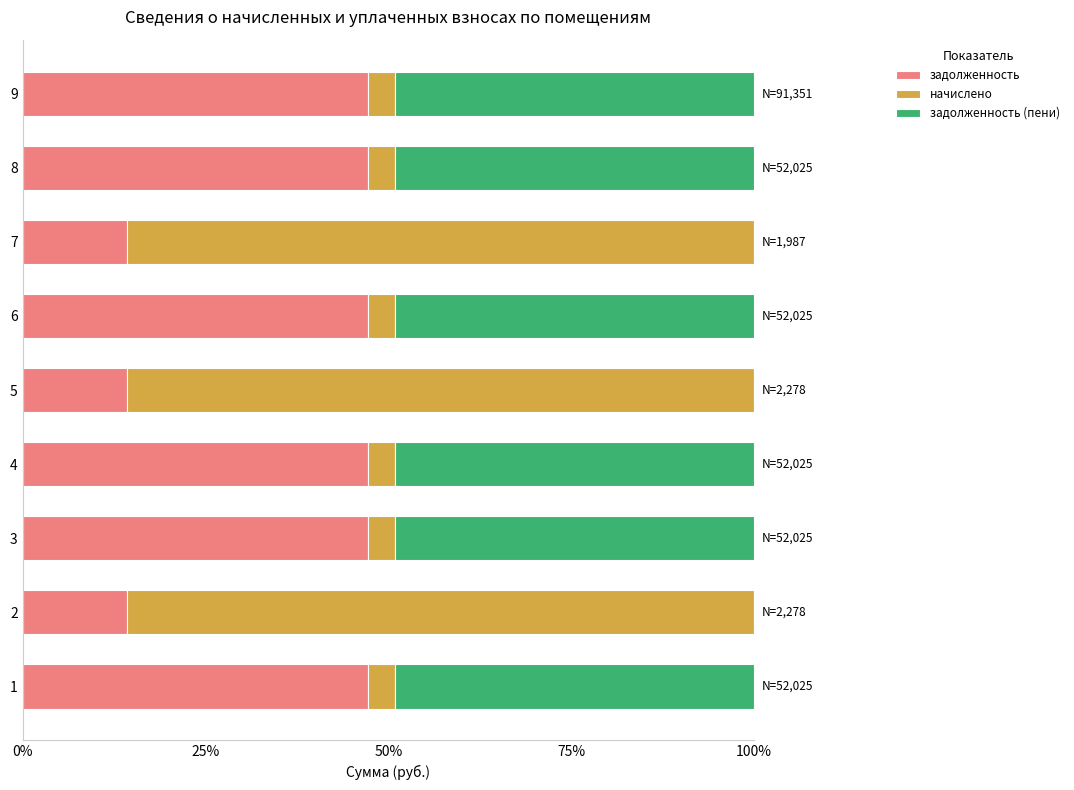

The value of задолженность at 7 is 23.7. True or false?

False